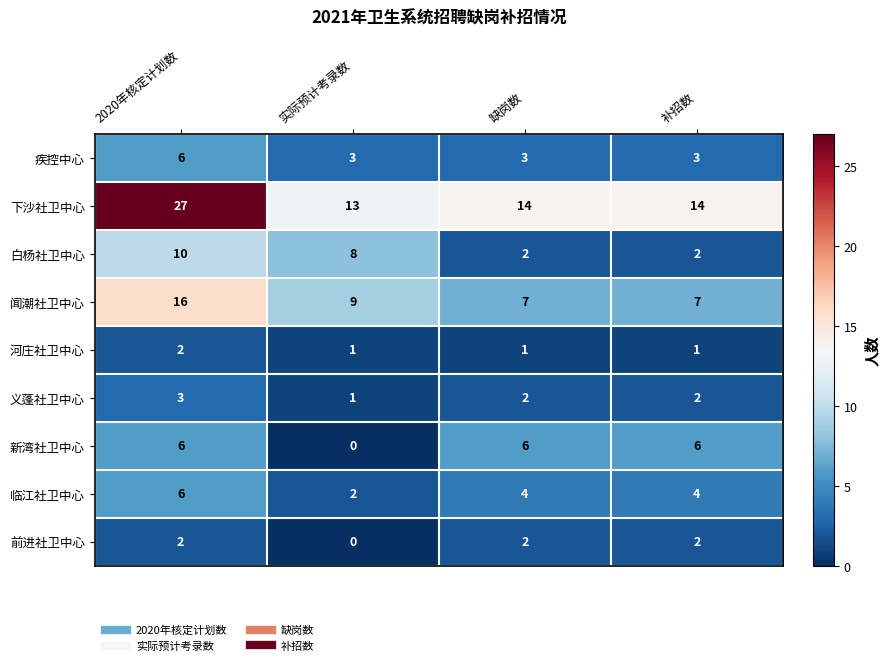

Is the value of 河庄社卫中心 at 缺岗数 greater than the value of 临江社卫中心 at 实际预计考录数?

No